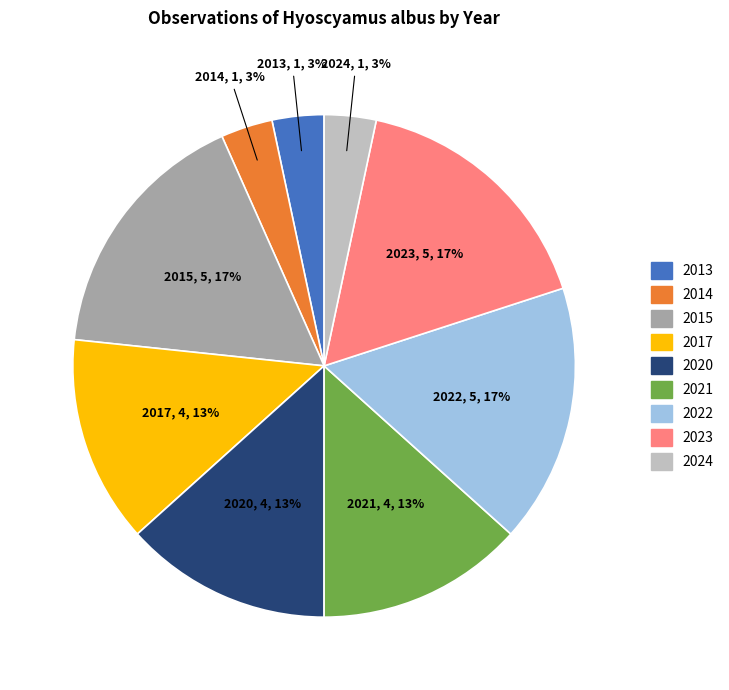

Does any single category account for the majority?

No